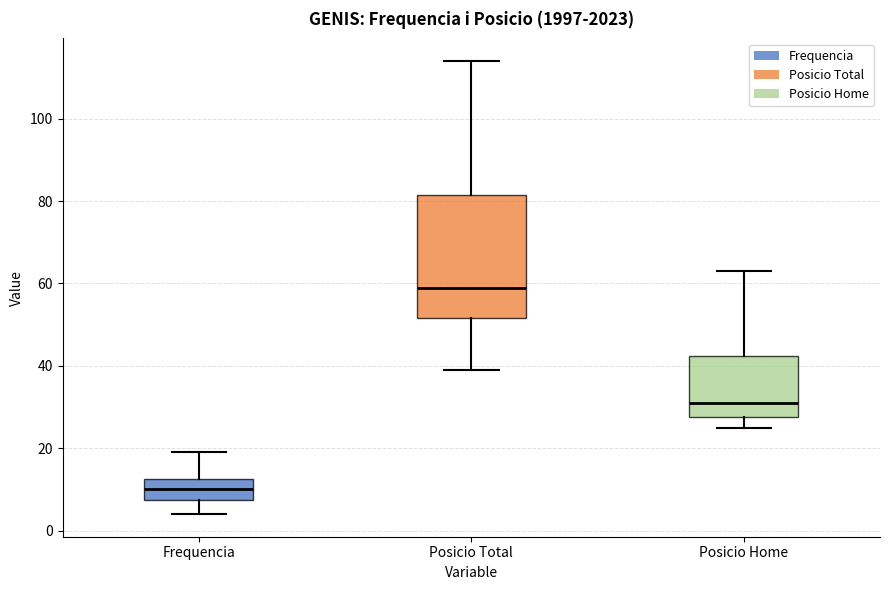

Reading left to right, read every box against the y-axis: the position of its median line, the range the box covers, and the ends of its whiskers. The values are not printed on the chart, so give them approximately, as read against the axis.

Frequencia: median 10, box 8 to 12, whiskers 4 to 20
Posicio Total: median 60, box 52 to 82, whiskers 40 to 114
Posicio Home: median 32, box 28 to 42, whiskers 26 to 64